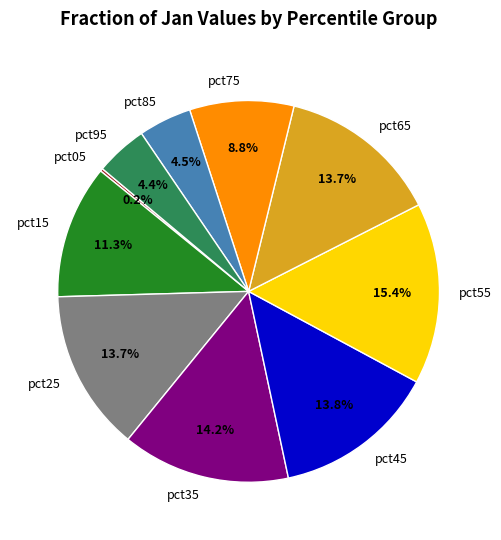

To the nearest percent, what is the difference between the largest and smallest slice percentages?

15%